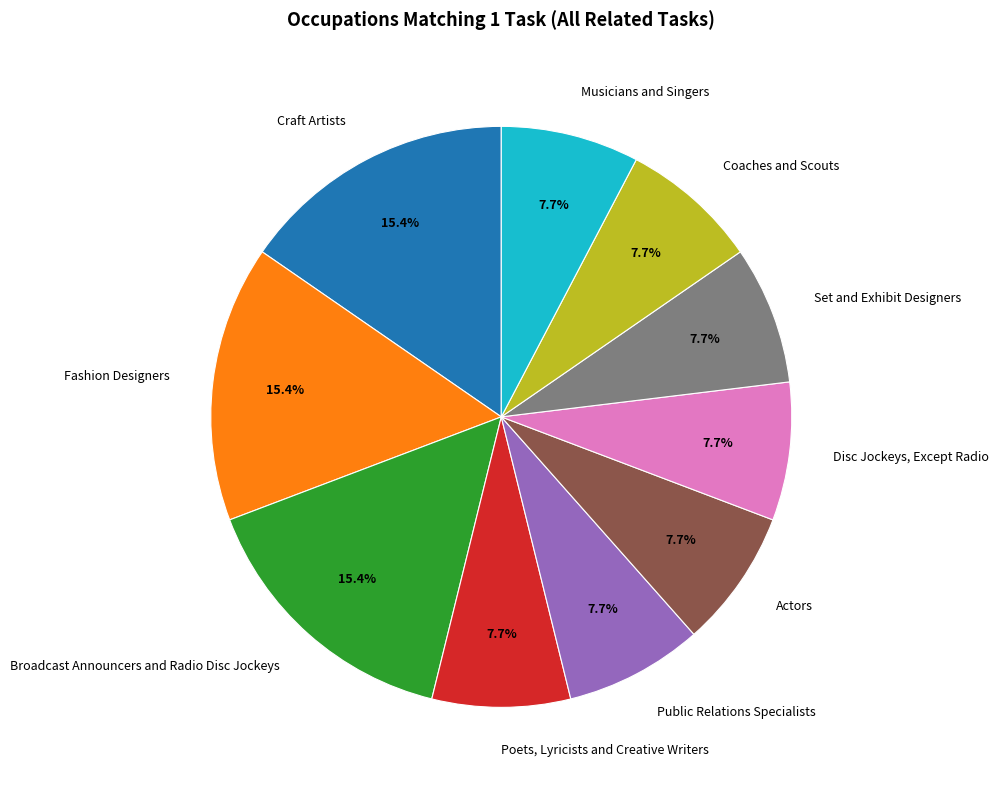

Is the sum of Craft Artists and Set and Exhibit Designers greater than half?

No